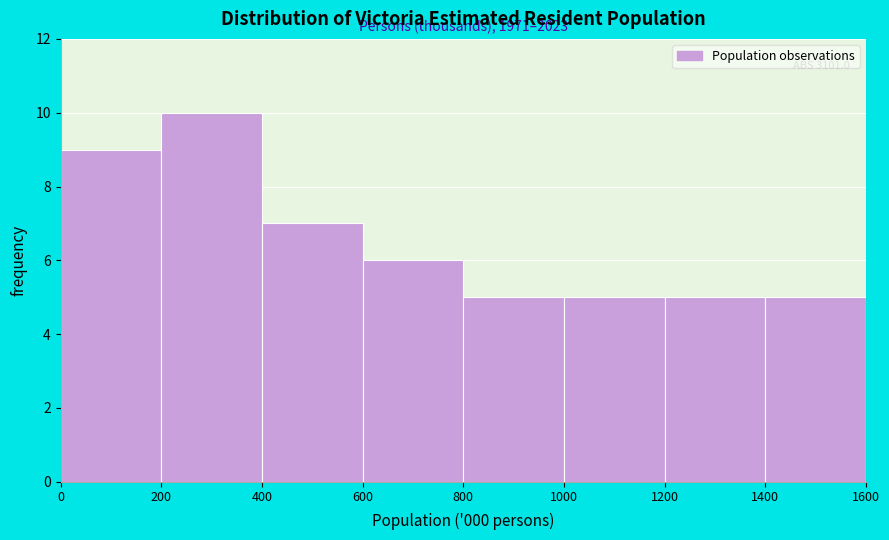

Which range on the x-axis has the tallest bar?

200 to 400